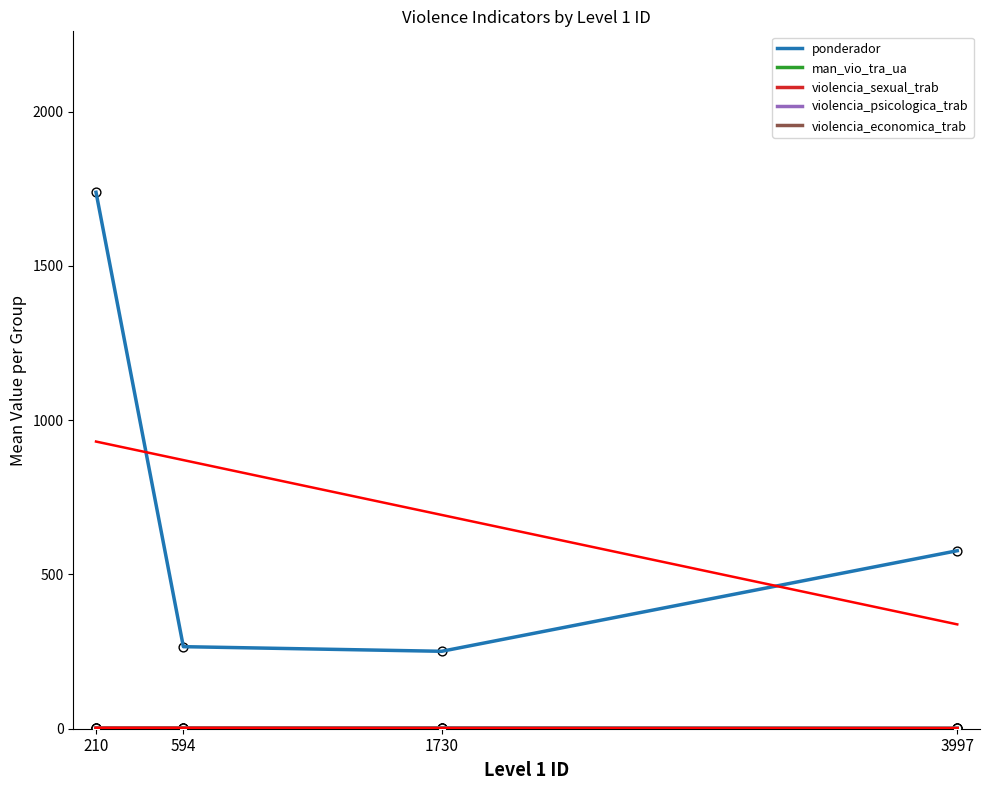

What is the total value across all series at 1730?

258